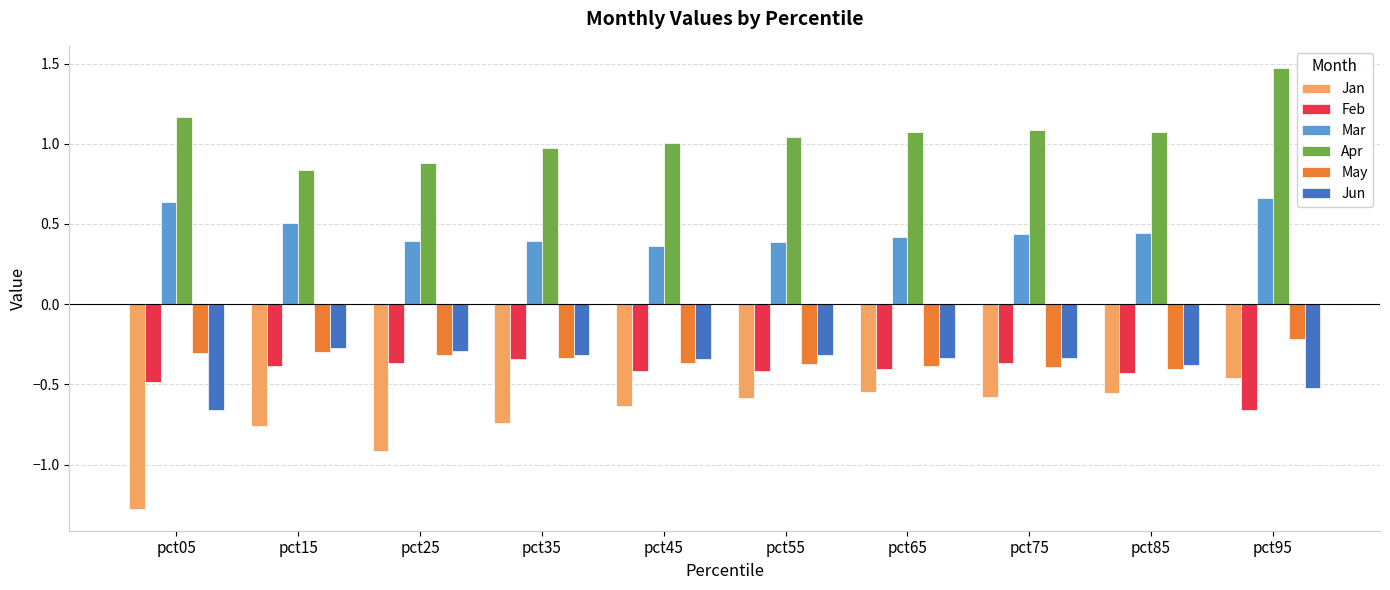

What is the sum of the Jun values at pct95 and pct45?

-0.9